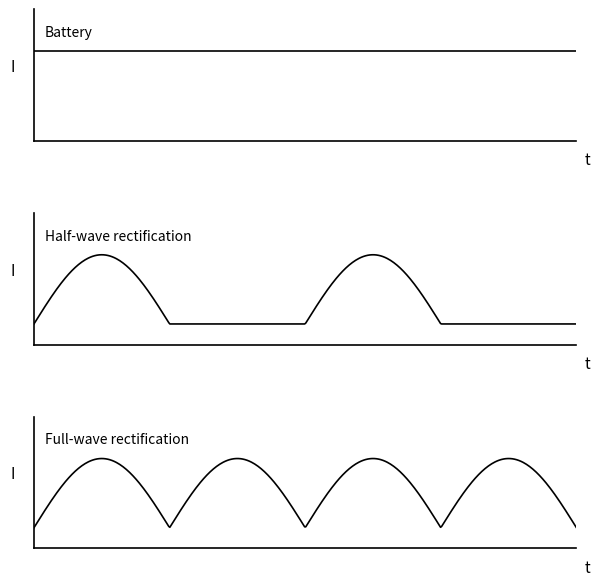

How many lines are shown in the chart?

3